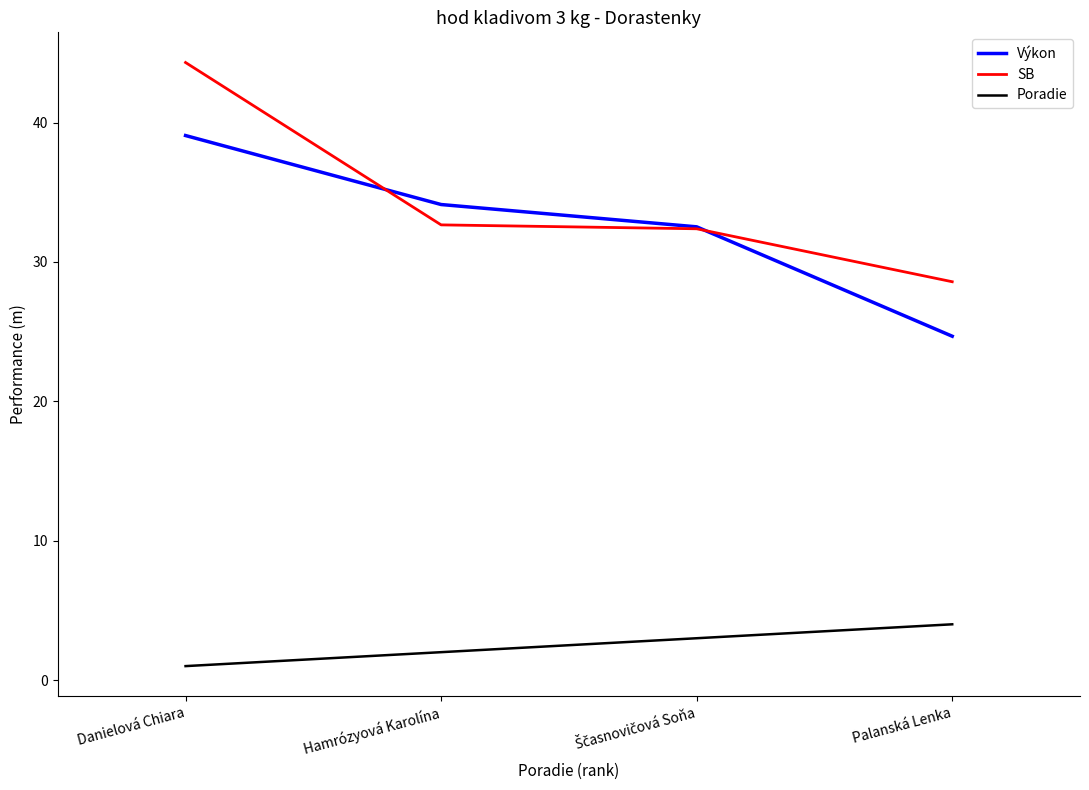

Is this an area chart (filled region under the line)?

No